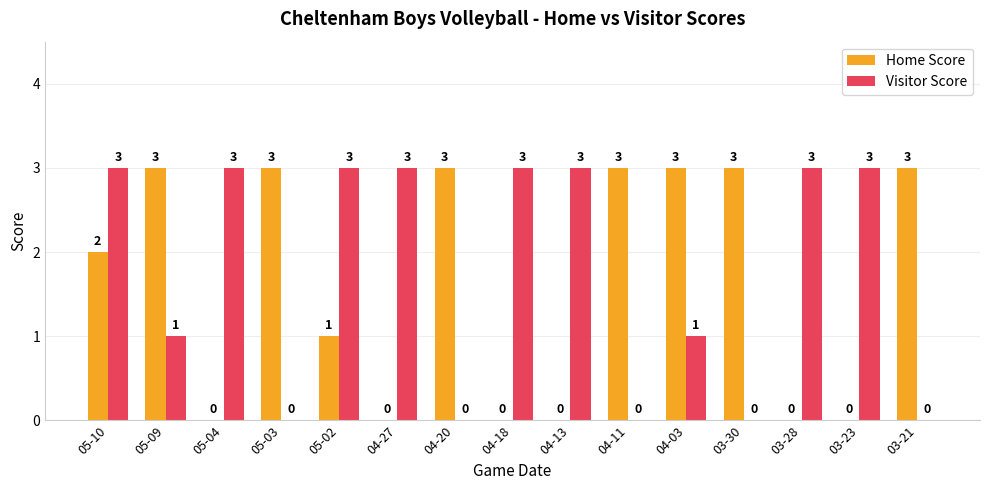

True or false: Visitor Score has a value of 0 at 03-30.

True